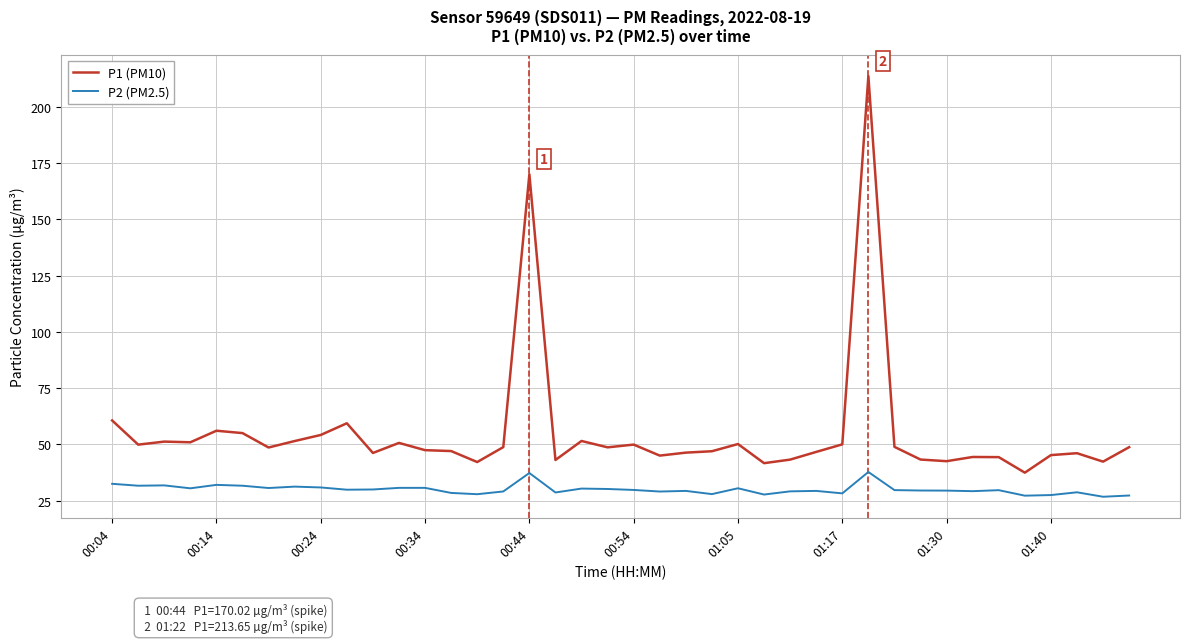

Count the number of categories in the chart.

40